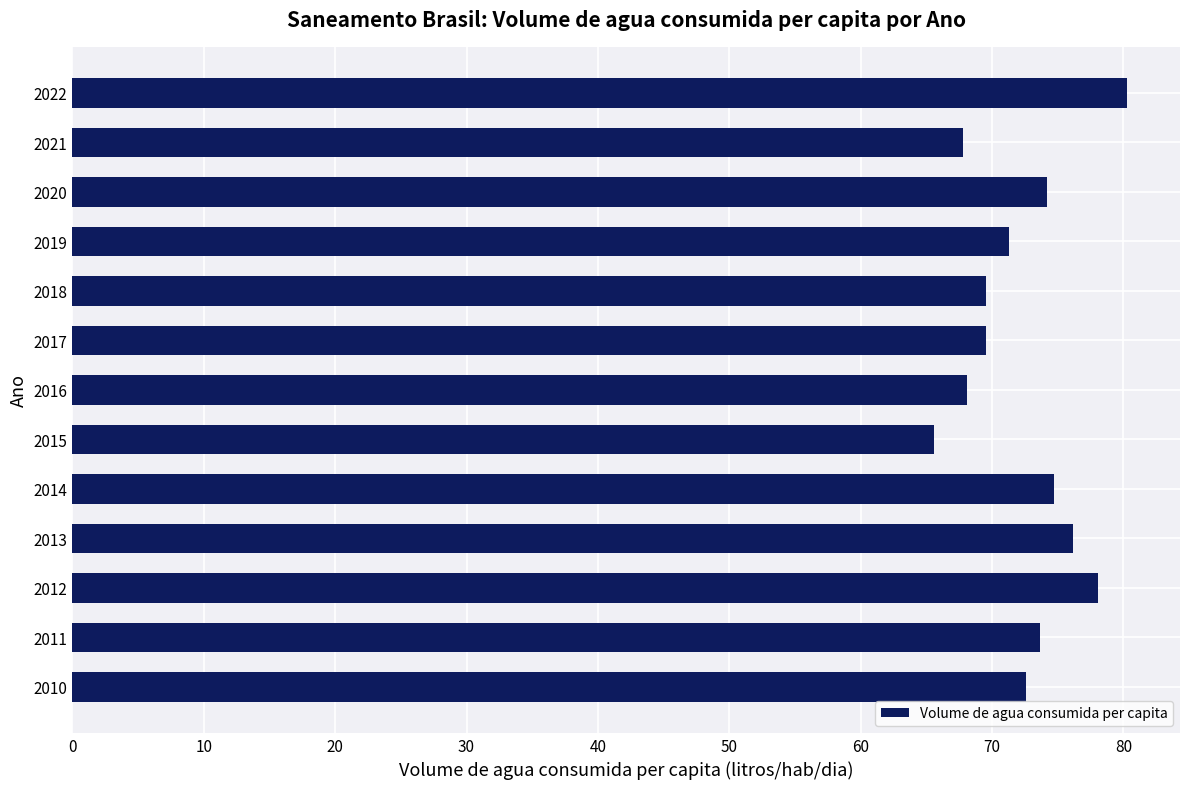

What is the average value?

72.4